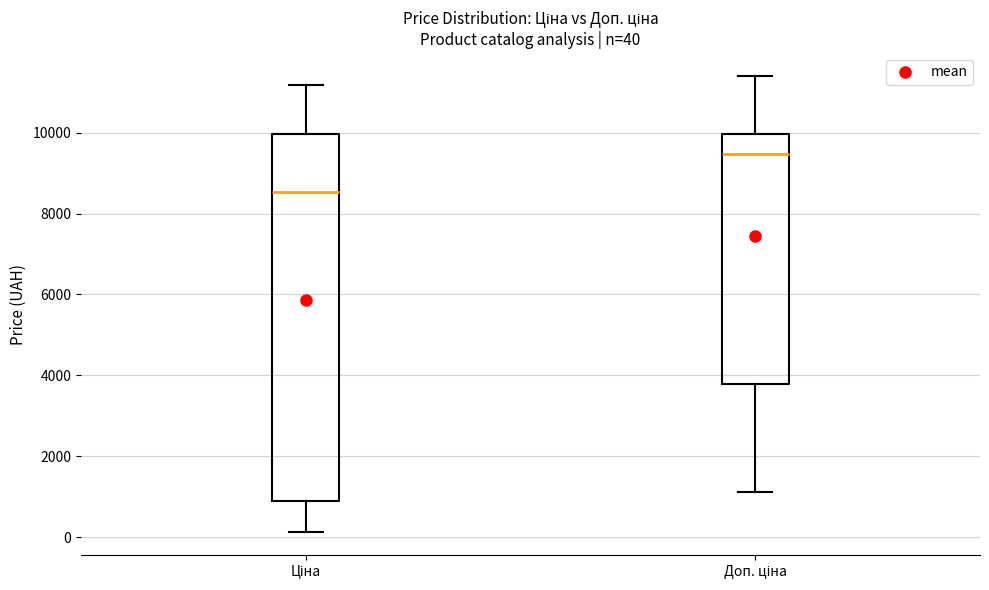

Which box is the tallest, from its lower edge to its upper edge?

Ціна